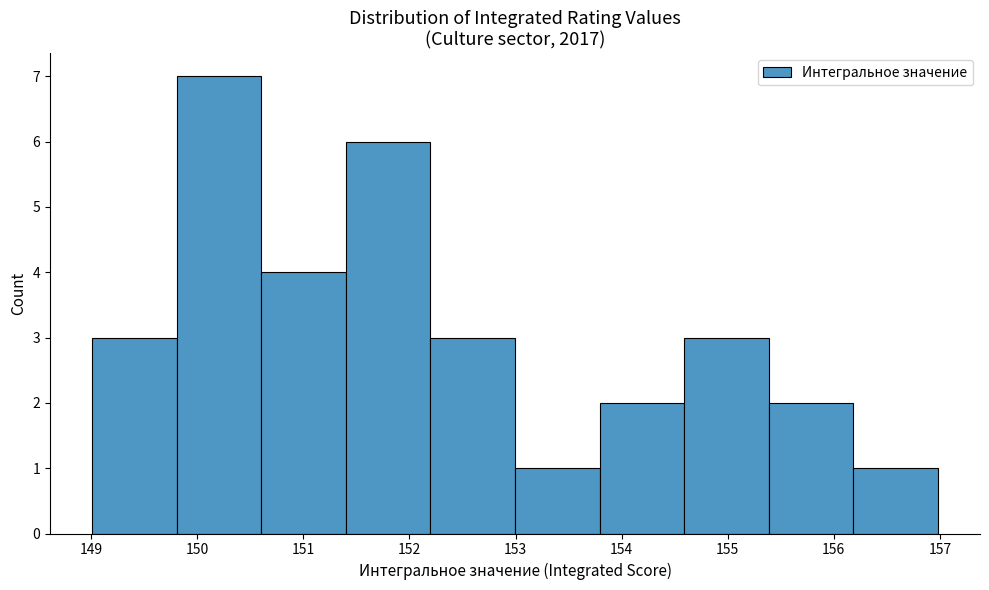

How tall is the bar that spans 152.2 to 153.0 on the x-axis? Neither the bar edges nor the heights are printed on the chart, so give them approximately, as read against the axes.

3